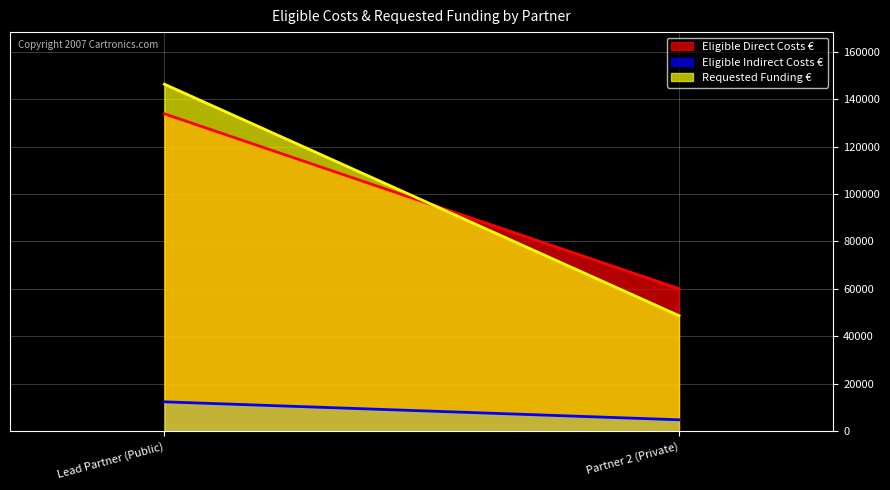

Reading right to left, extract all data points from this chart.

Eligible Direct Costs €: 60101.6	133784.5
Eligible Indirect Costs €: 4898.4	12465.5
Requested Funding €: 48750.0	146250.0